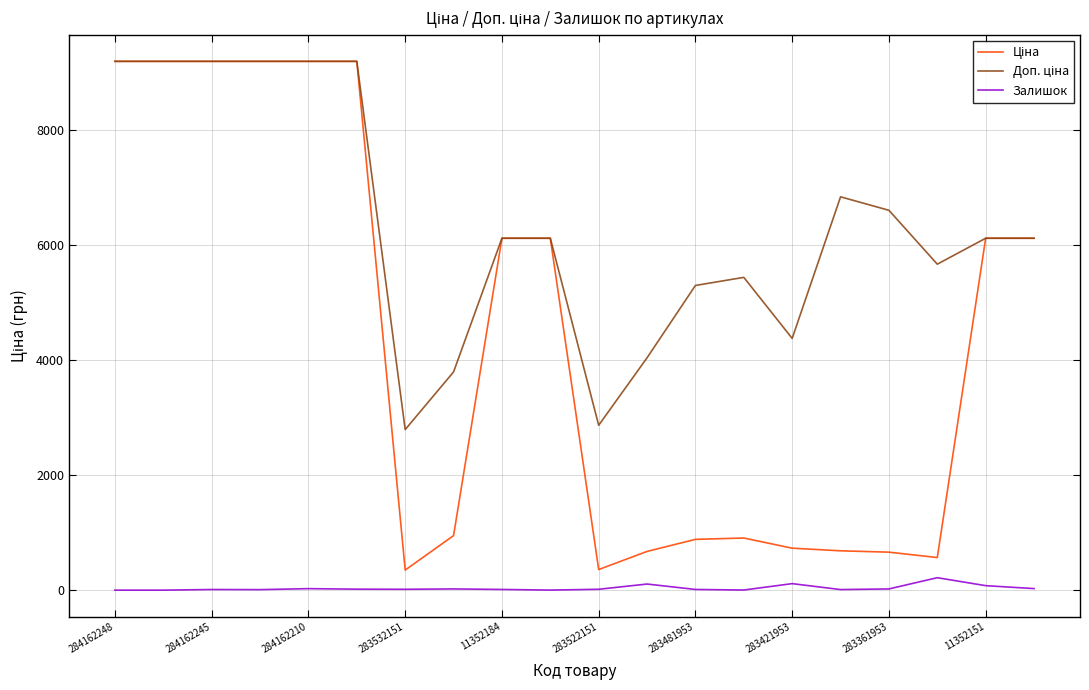

Does the chart have visible grid lines?

Yes